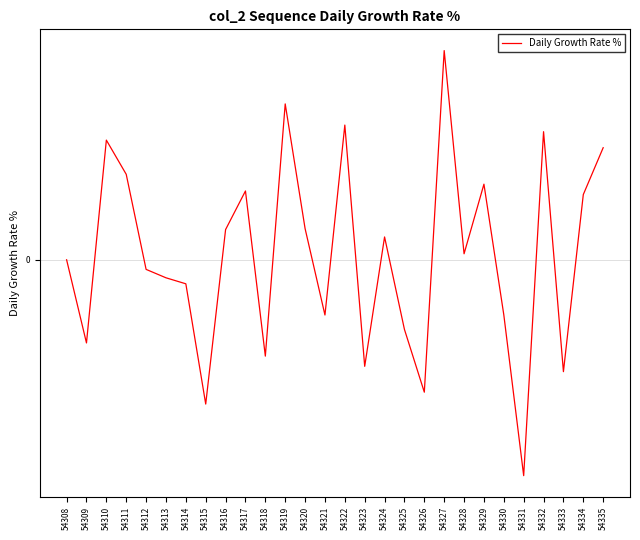

Reading right to left, extract all data points from this chart.

0.4	0.2	-0.4	0.5	-0.8	-0.2	0.3	0.0	0.7	-0.5	-0.2	0.1	-0.4	0.5	-0.2	0.1	0.5	-0.3	0.2	0.1	-0.5	-0.1	-0.1	-0.0	0.3	0.4	-0.3	0.0